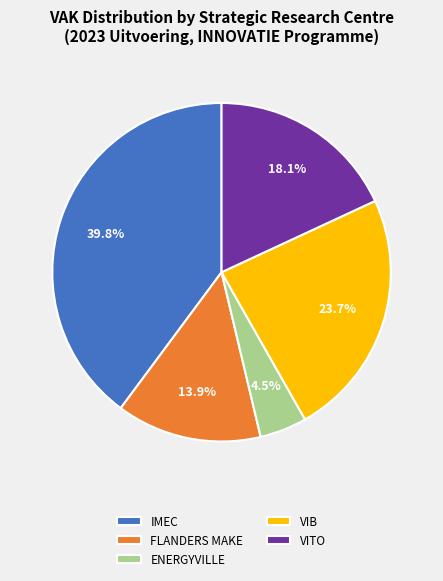

Which slice is the smallest?

ENERGYVILLE